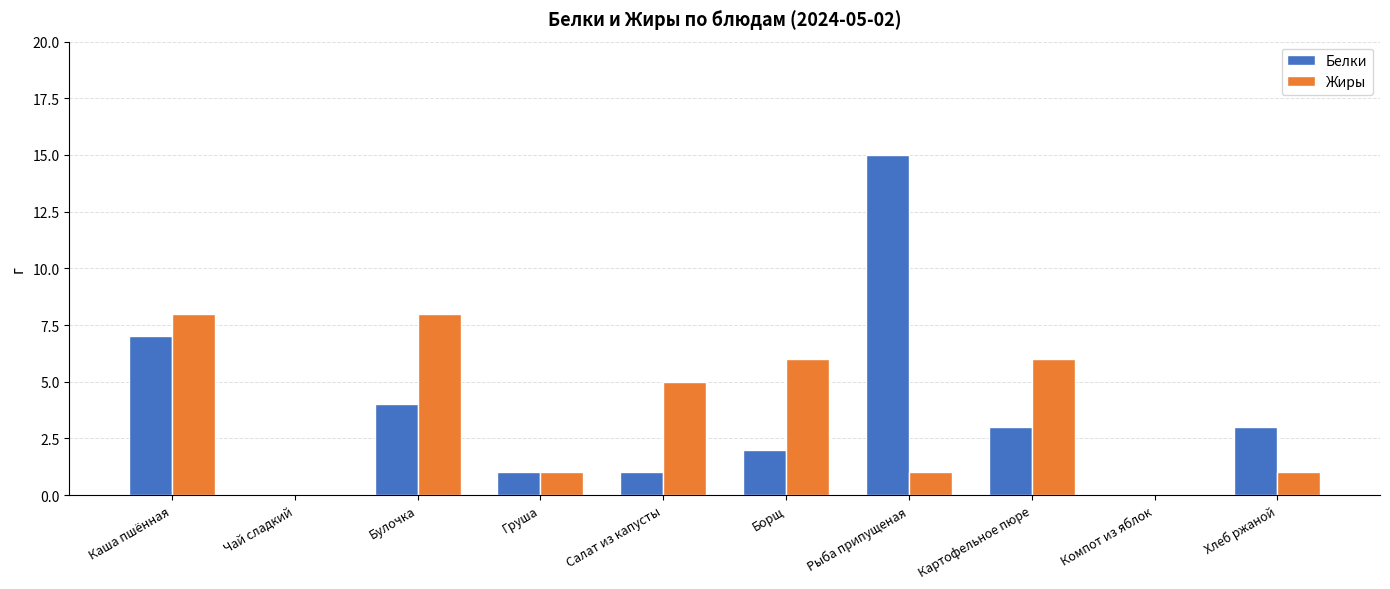

Reading left to right, transcribe all the data shown in this chart.

Белки: Каша пшённая=7	Чай сладкий=0	Булочка=4	Груша=1	Салат из капусты=1	Борщ=2	Рыба припущеная=15	Картофельное пюре=3	Компот из яблок=0	Хлеб ржаной=3
Жиры: Каша пшённая=8	Чай сладкий=0	Булочка=8	Груша=1	Салат из капусты=5	Борщ=6	Рыба припущеная=1	Картофельное пюре=6	Компот из яблок=0	Хлеб ржаной=1